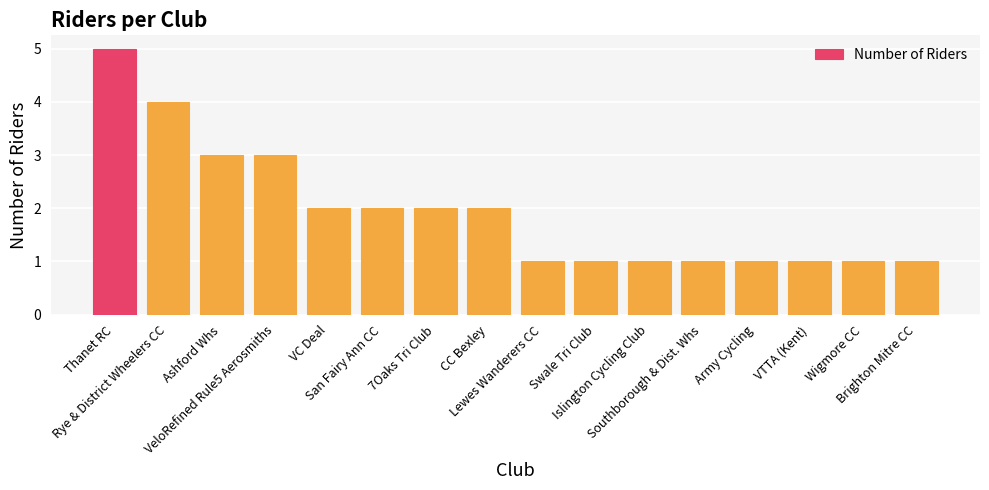

What is the maximum value shown in the chart?

5